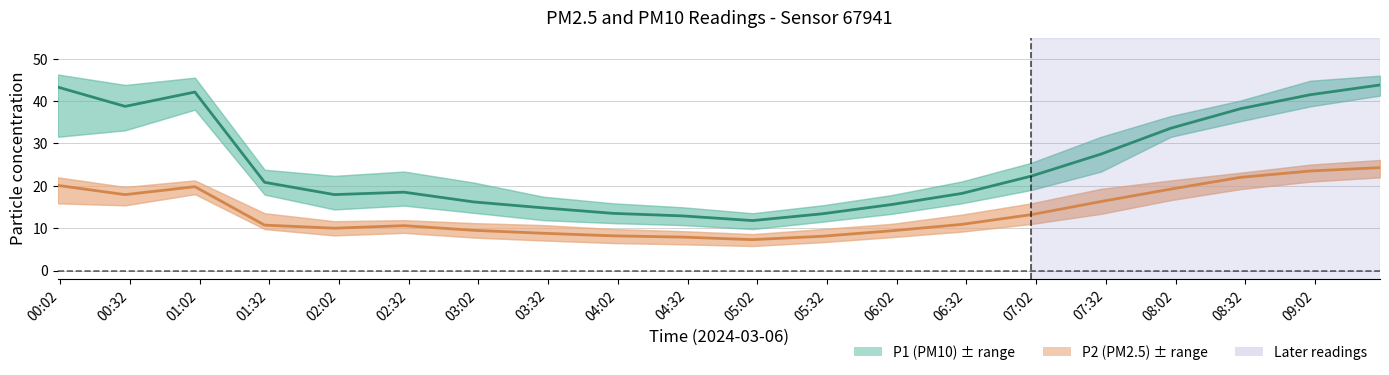

Where is the first local maximum for P2 (PM2.5)?

01:02